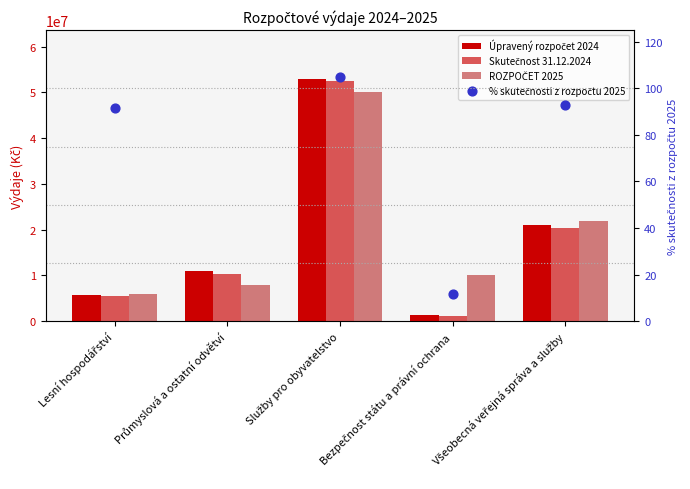

Which series has the widest spread of Y values?

Úpravený rozpočet 2024